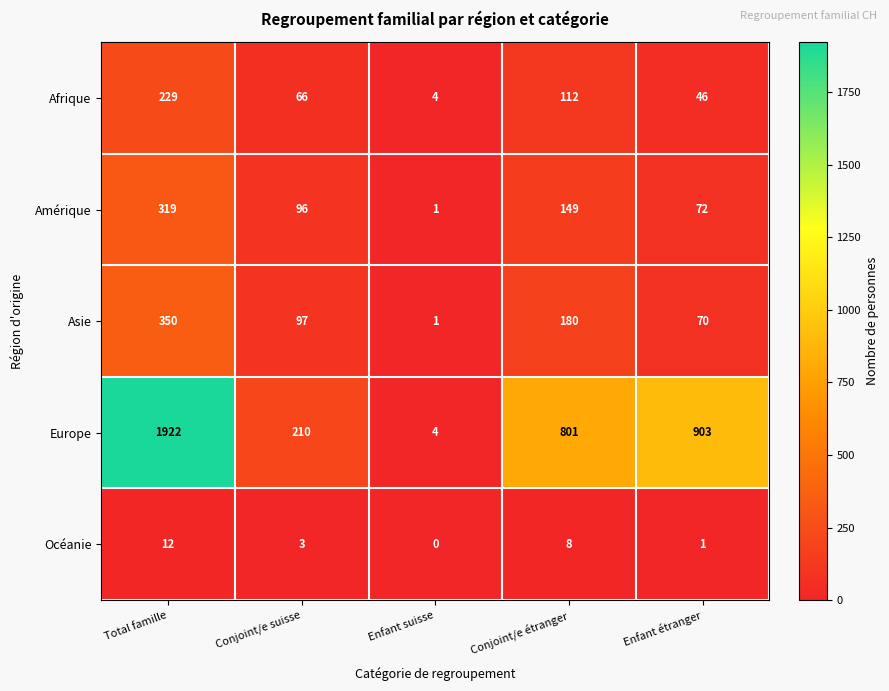

Reading left to right, what are all the values shown in this chart?

Afrique: Total famille=229	Conjoint/e suisse=66	Enfant suisse=4	Conjoint/e étranger=112	Enfant étranger=46
Amérique: Total famille=319	Conjoint/e suisse=96	Enfant suisse=1	Conjoint/e étranger=149	Enfant étranger=72
Asie: Total famille=350	Conjoint/e suisse=97	Enfant suisse=1	Conjoint/e étranger=180	Enfant étranger=70
Europe: Total famille=1922	Conjoint/e suisse=210	Enfant suisse=4	Conjoint/e étranger=801	Enfant étranger=903
Océanie: Total famille=12	Conjoint/e suisse=3	Enfant suisse=0	Conjoint/e étranger=8	Enfant étranger=1